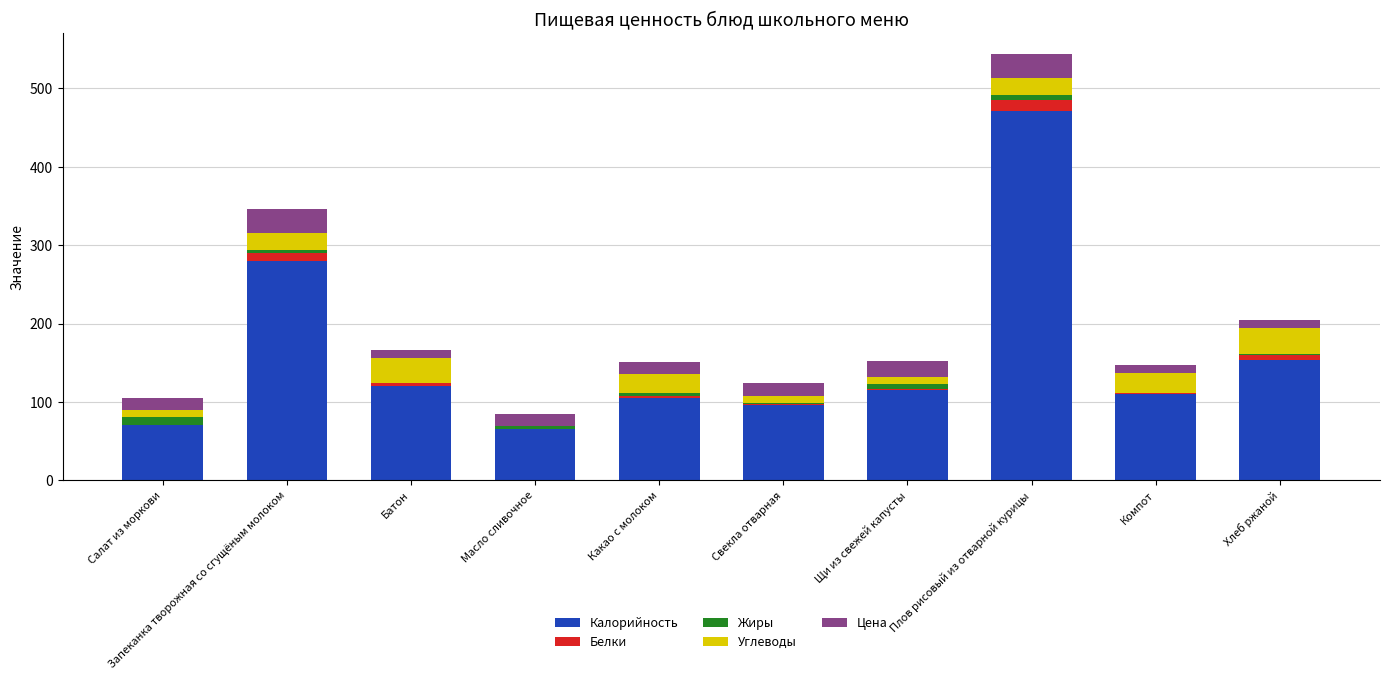

What is the highest value of the Калорийность series?

471.0